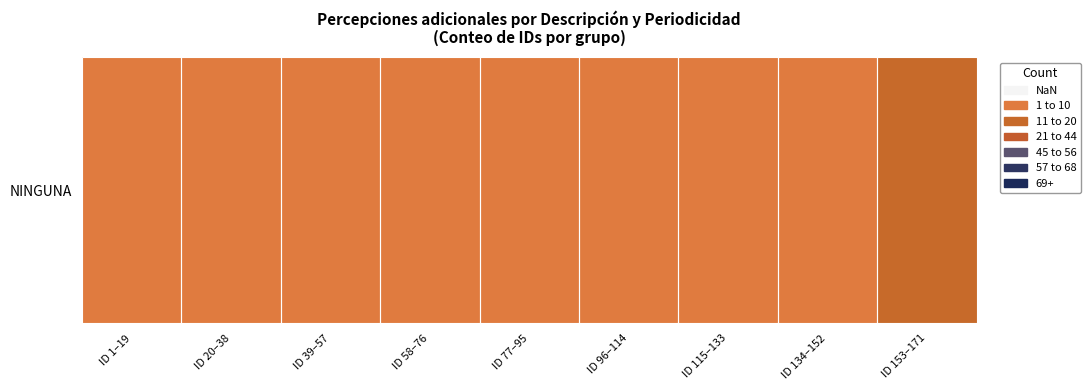

Reading left to right, extract all data points from this chart.

19	19	19	19	19	19	19	19	24